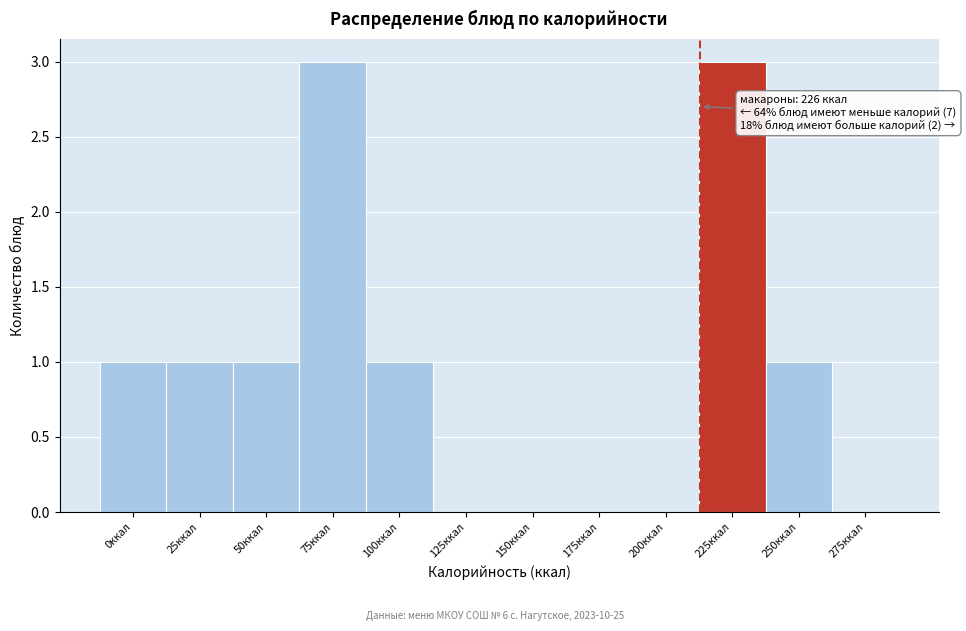

Reading right to left, list all the values displayed in this chart.

275ккал=0	250ккал=1	225ккал=3	200ккал=0	175ккал=0	150ккал=0	125ккал=0	100ккал=1	75ккал=3	50ккал=1	25ккал=1	0ккал=1